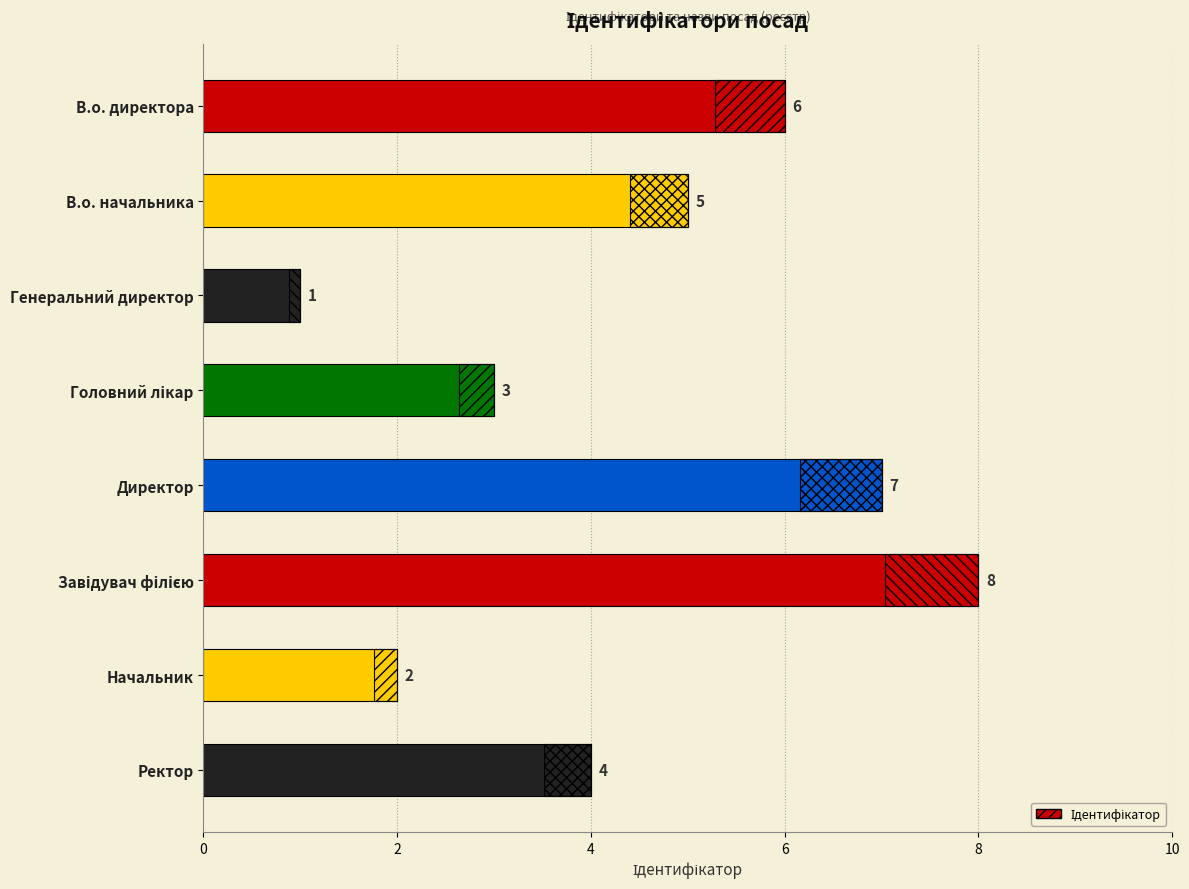

Are the bars grouped side by side (vs. stacked)?

No